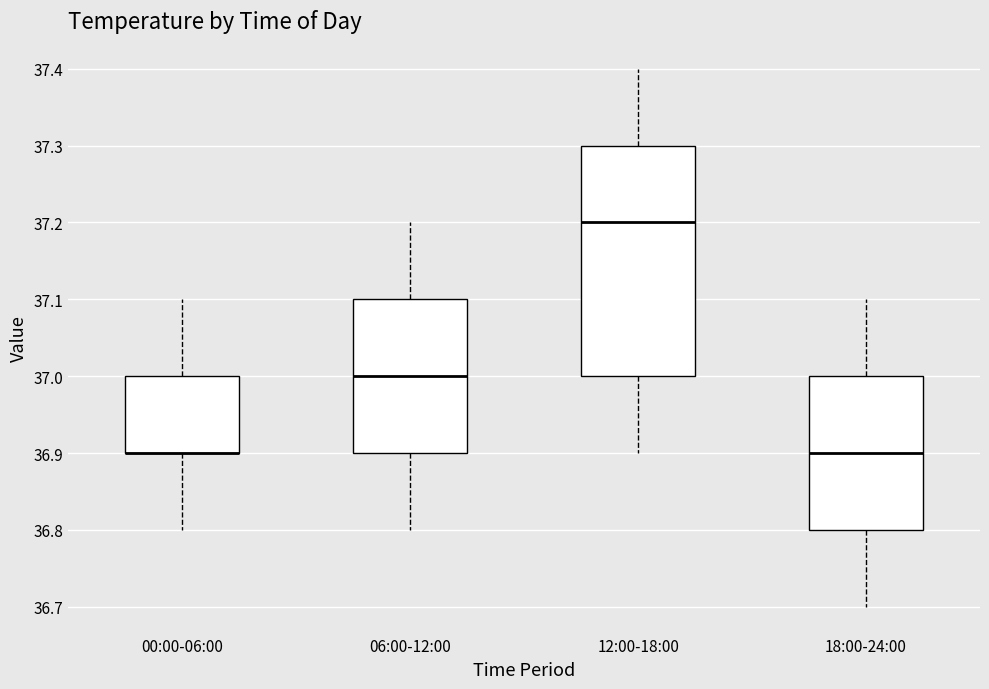

Reading left to right, transcribe this box plot: for each box, give where its median line is, the range the box spans, and where its two whiskers end, as read against the y-axis. The values are not printed on the chart, so give them approximately, as read against the axis.

00:00-06:00: median 36.9 (drawn on the box's lower edge), box 36.9 to 37.0, whiskers 36.8 to 37.1
06:00-12:00: median 37.0, box 36.9 to 37.1, whiskers 36.8 to 37.2
12:00-18:00: median 37.2, box 37.0 to 37.3, whiskers 36.9 to 37.4
18:00-24:00: median 36.9, box 36.8 to 37.0, whiskers 36.7 to 37.1